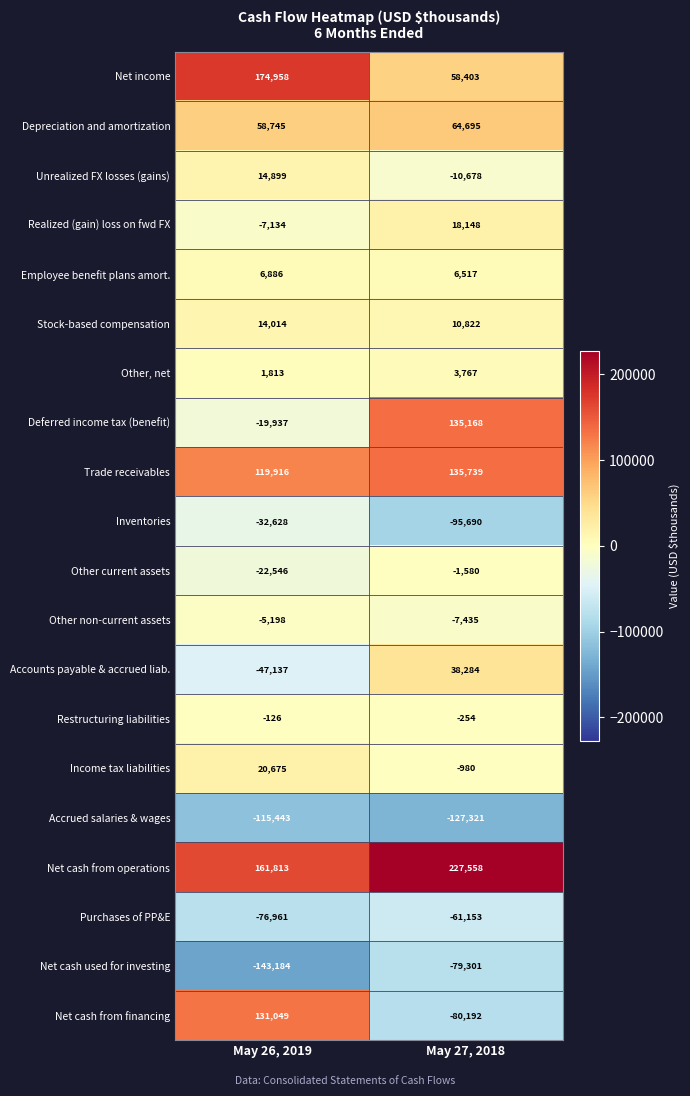

The Income tax liabilities series shows 8861 at May 26, 2019. True or false?

False